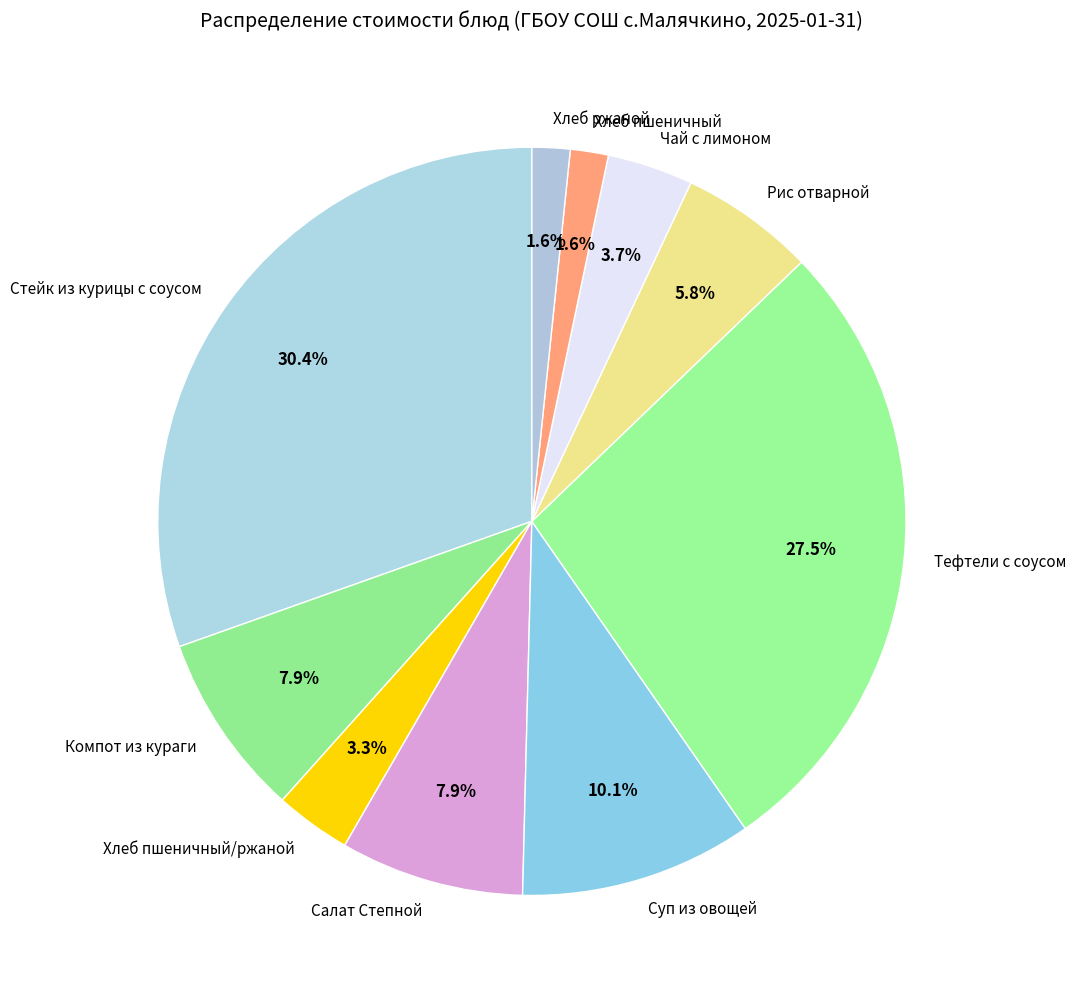

Does any single category account for the majority?

No